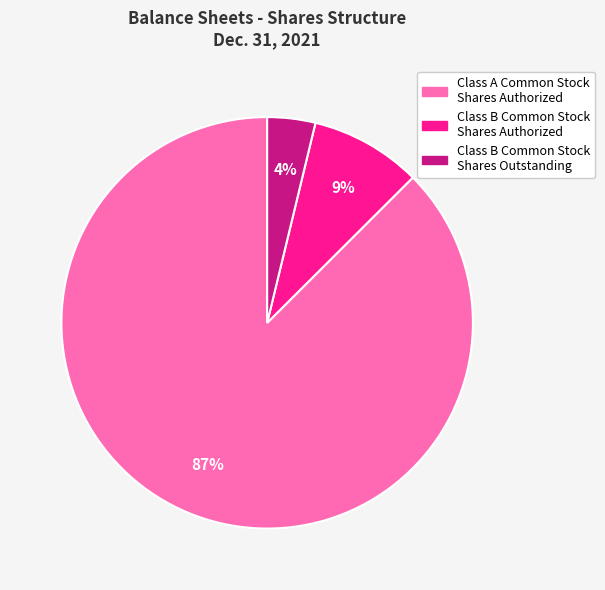

Which category has the biggest portion of the pie?

Class A Common Stock Shares Authorized